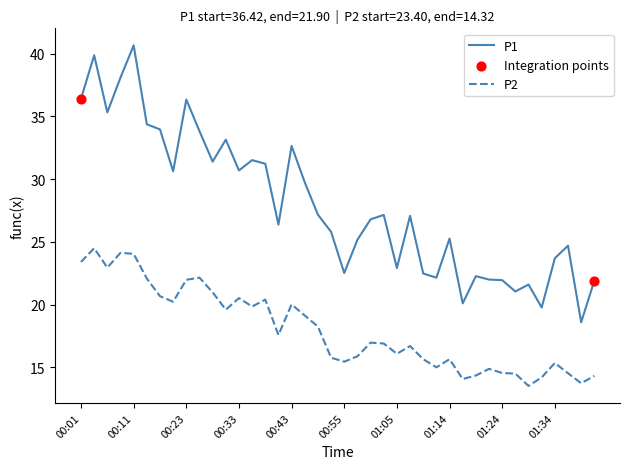

Which series has the largest total across all categories?

P1